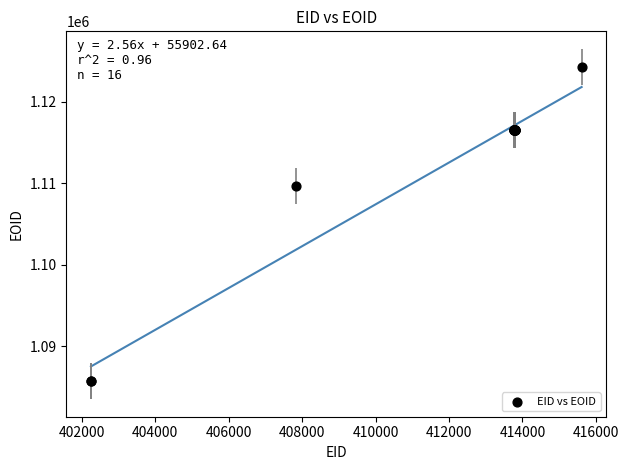

What Y value in the scatter plot is closest to 1104987?

1109672